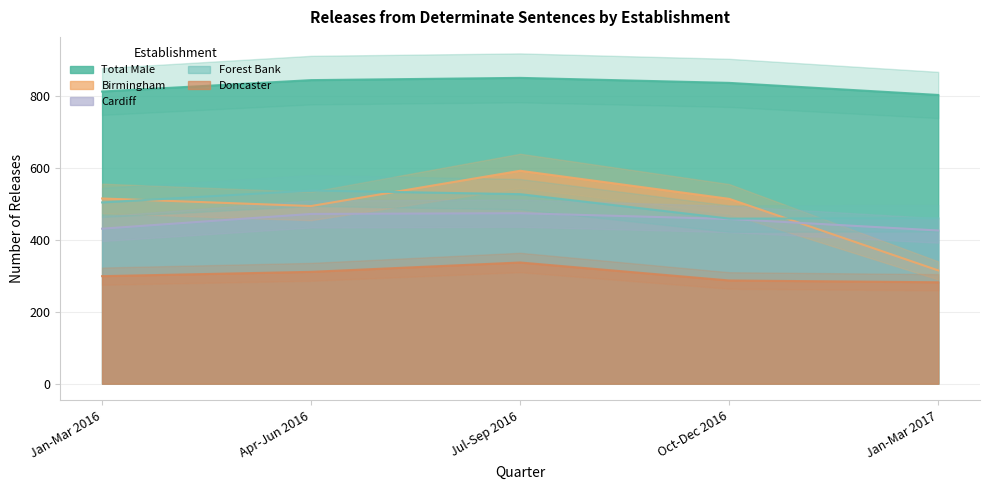

At Jul-Sep 2016, list the series in order from smallest to largest.

Doncaster, Cardiff, Forest Bank, Birmingham, Total Male